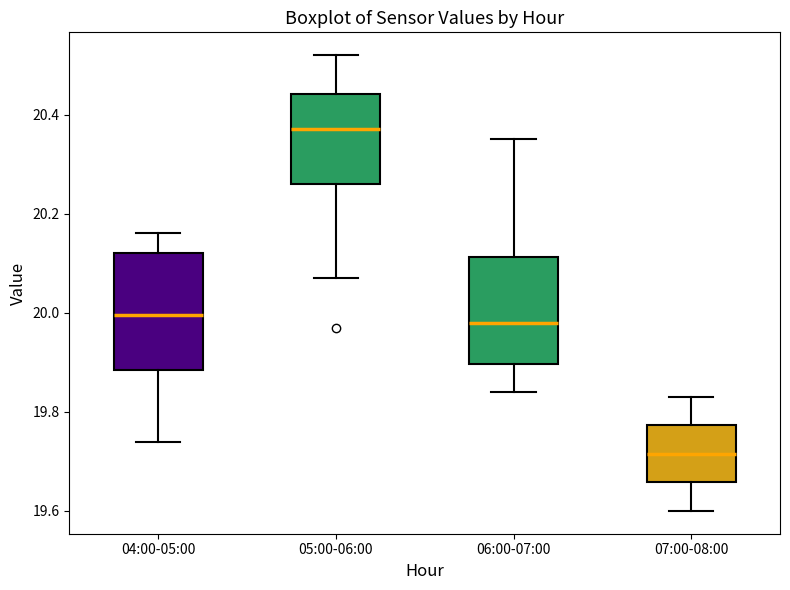

Reading left to right, transcribe this box plot: for each box, give where its median line is, the range the box spans, and where its two whiskers end, as read against the y-axis. The values are not printed on the chart, so give them approximately, as read against the axis.

04:00-05:00: median 20.00, box 19.88 to 20.12, whiskers 19.74 to 20.16
05:00-06:00: median 20.38, box 20.26 to 20.44, whiskers 20.08 to 20.52
06:00-07:00: median 19.98, box 19.90 to 20.12, whiskers 19.84 to 20.36
07:00-08:00: median 19.72, box 19.66 to 19.78, whiskers 19.60 to 19.84